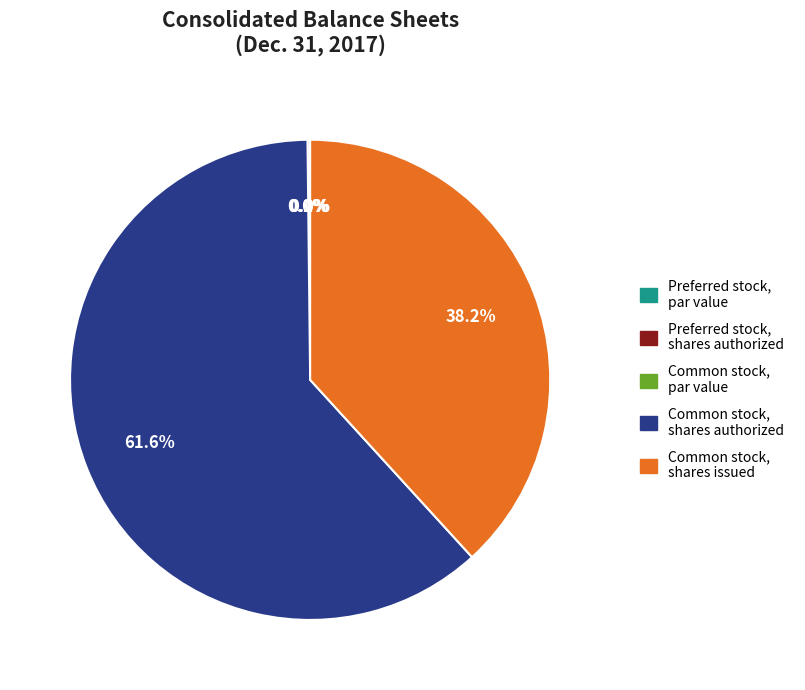

What is the total percentage of Preferred stock, par value and Common stock, shares issued?

38.2%